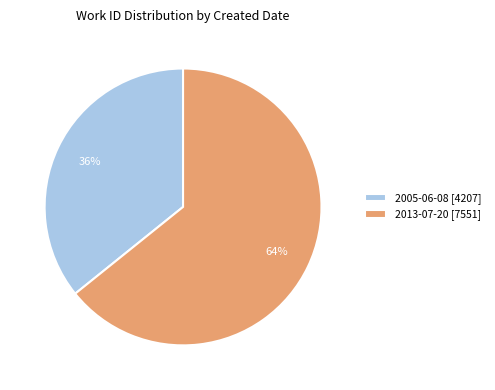

What is the largest slice in the pie chart?

2013-07-20